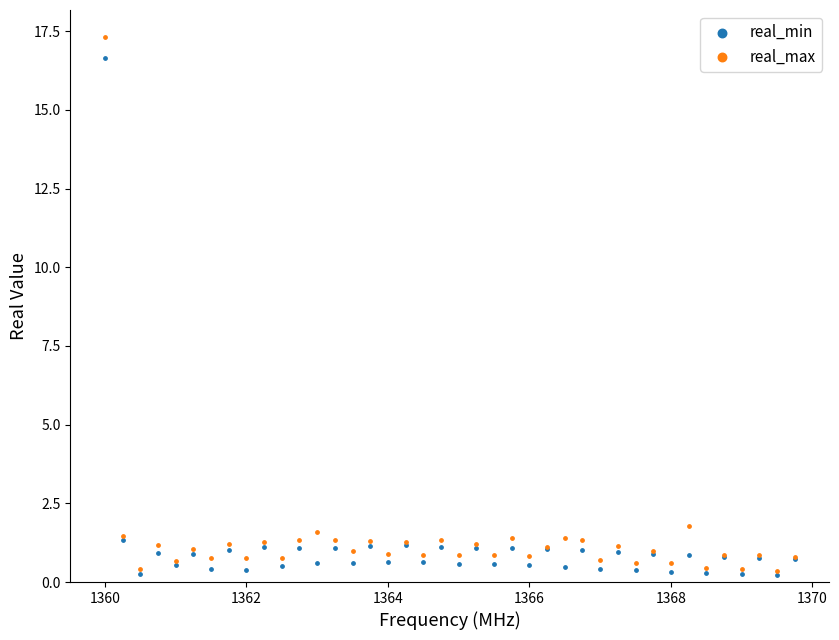

In the real_max series, what Y value is closest to 8?

1.8